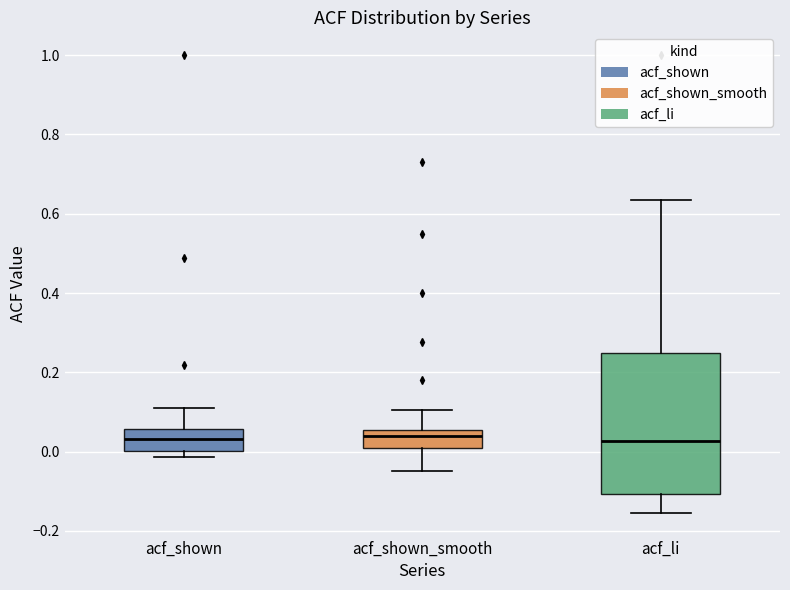

Where is the lower edge of the box for acf_shown_smooth on the y-axis? The values are not printed on the chart, so give them approximately, as read against the axis.

0.02